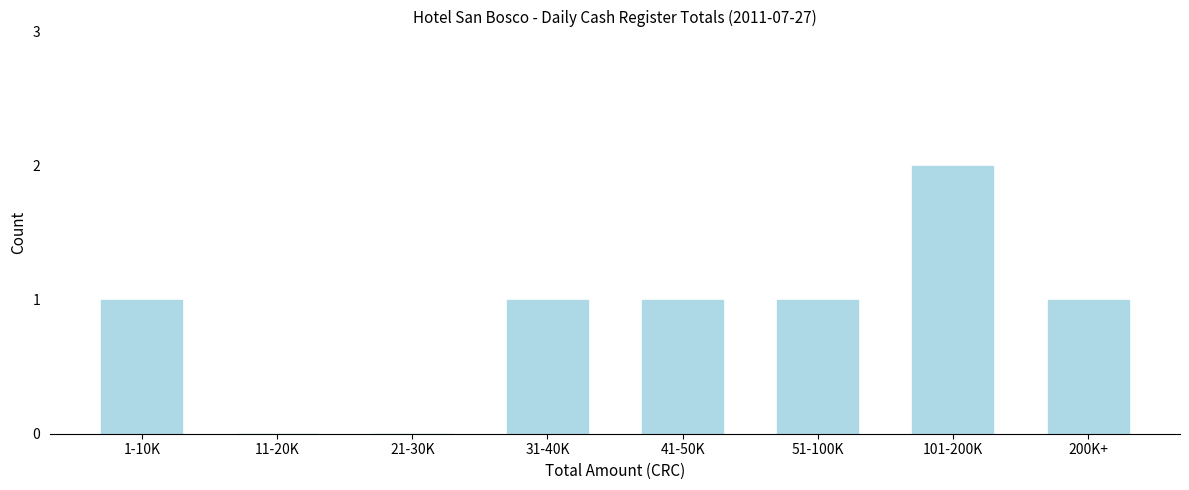

Reading left to right, transcribe all the data shown in this chart.

1-10K=1	11-20K=0	21-30K=0	31-40K=1	41-50K=1	51-100K=1	101-200K=2	200K+=1